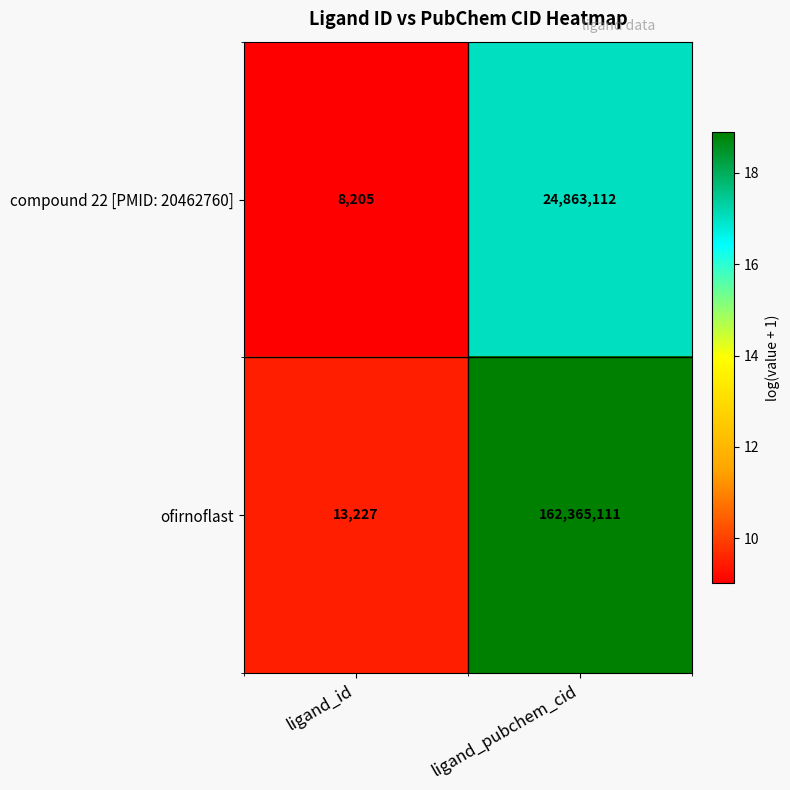

What is the approximate value of ofirnoflast at ligand_id, to the nearest 50?

13250